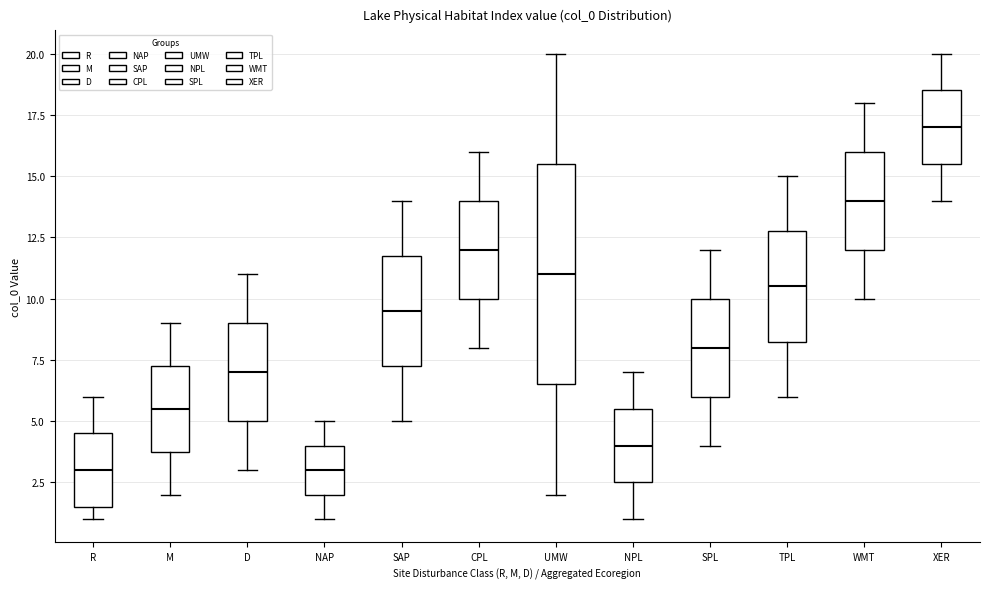

Comparing the boxes themselves (not the whiskers), which one is the tallest?

UMW